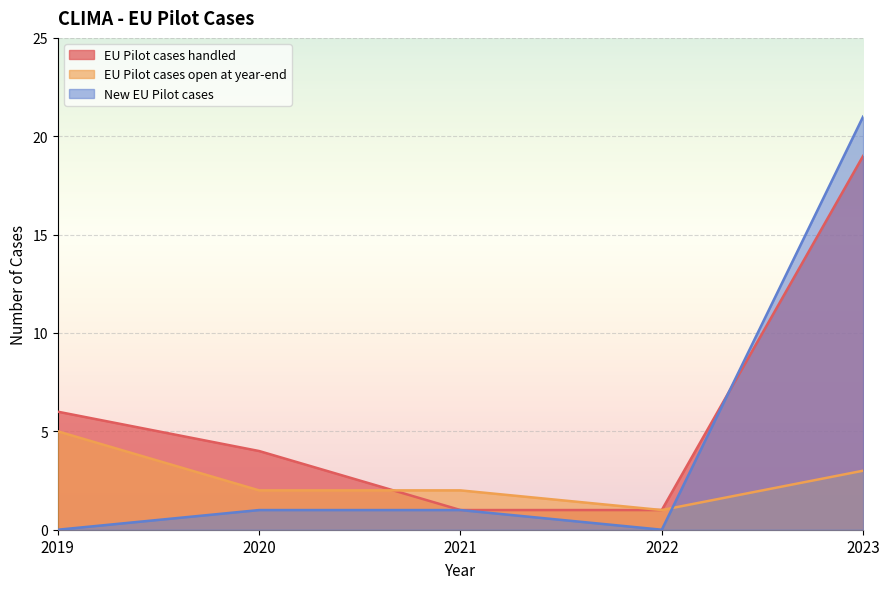

Count the number of data series in this chart.

3